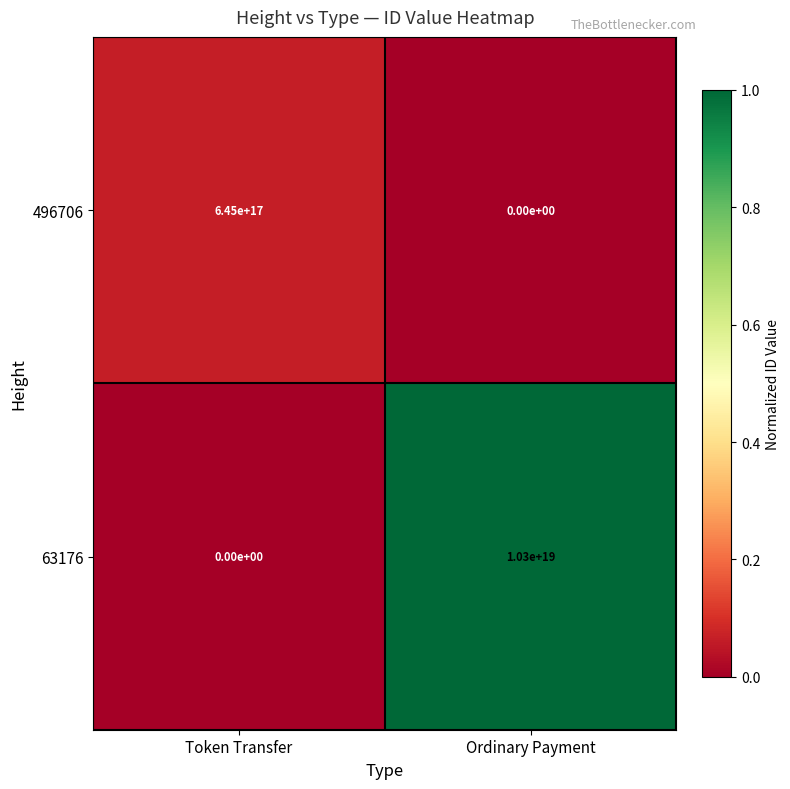

At which category is the sum across all series the highest?

Ordinary Payment